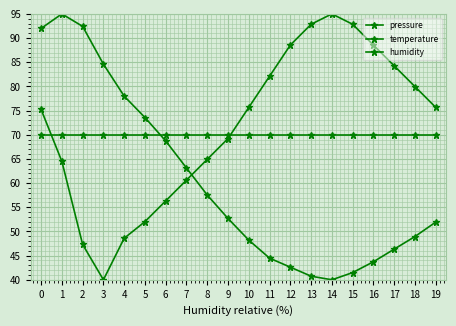

Is it true that pressure equals 44.5 at 11?

True